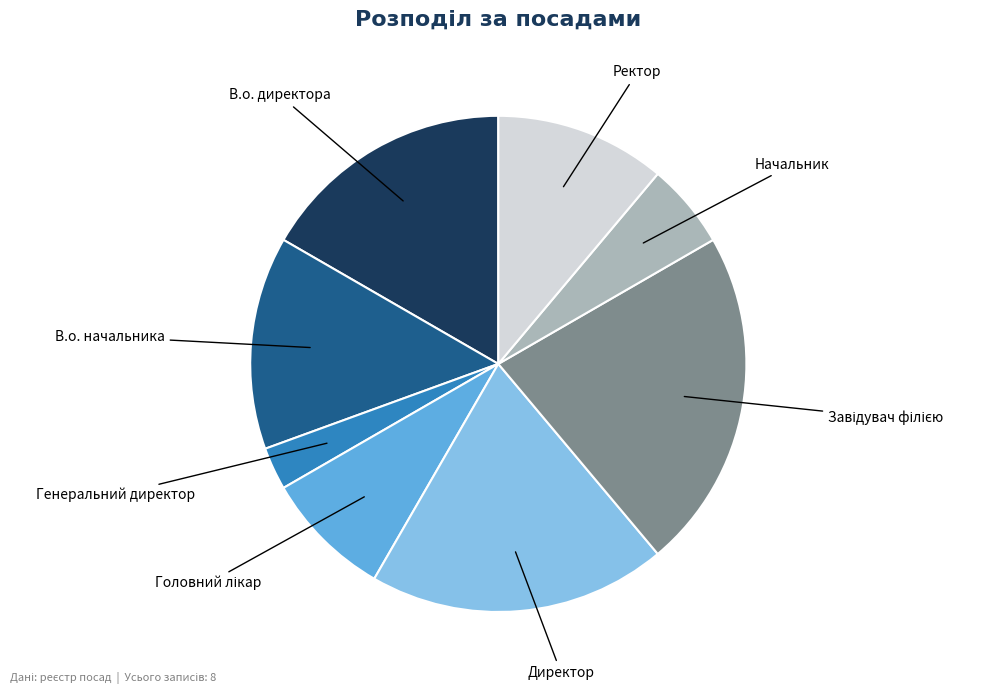

Is there any slice that represents more than half of the pie?

No